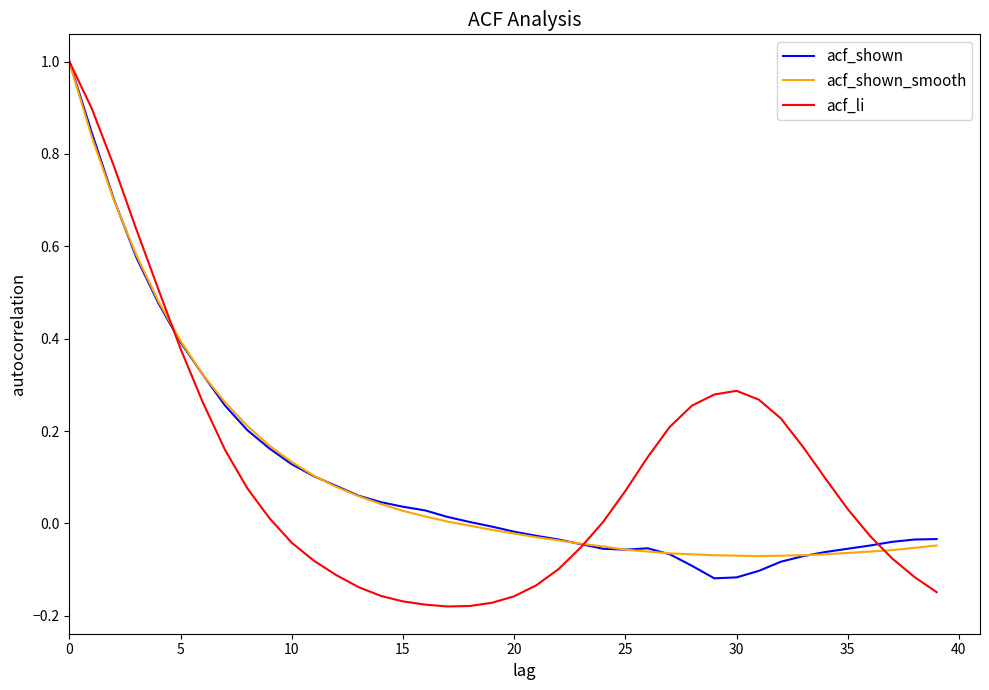

Which series ends up on top after the final intersection of acf_shown_smooth and acf_li?

acf_shown_smooth